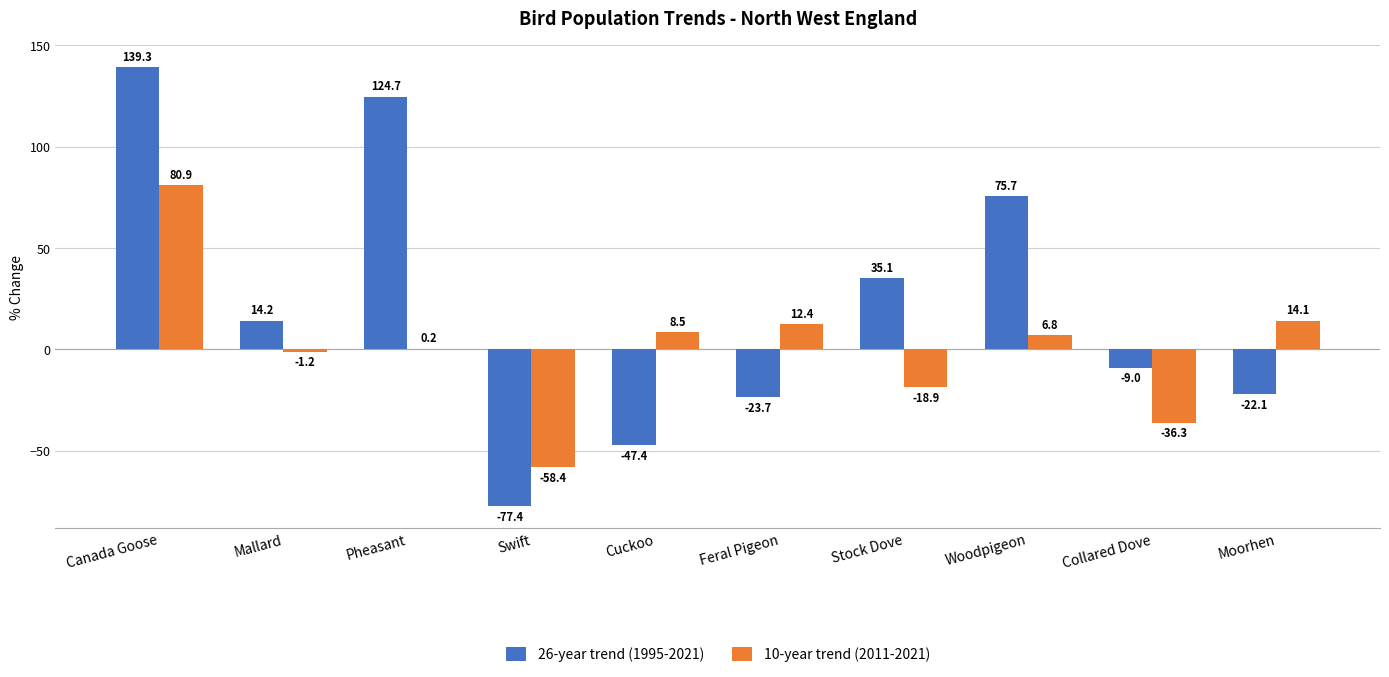

What is the sum of all 10-year trend (2011-2021) values?

8.3